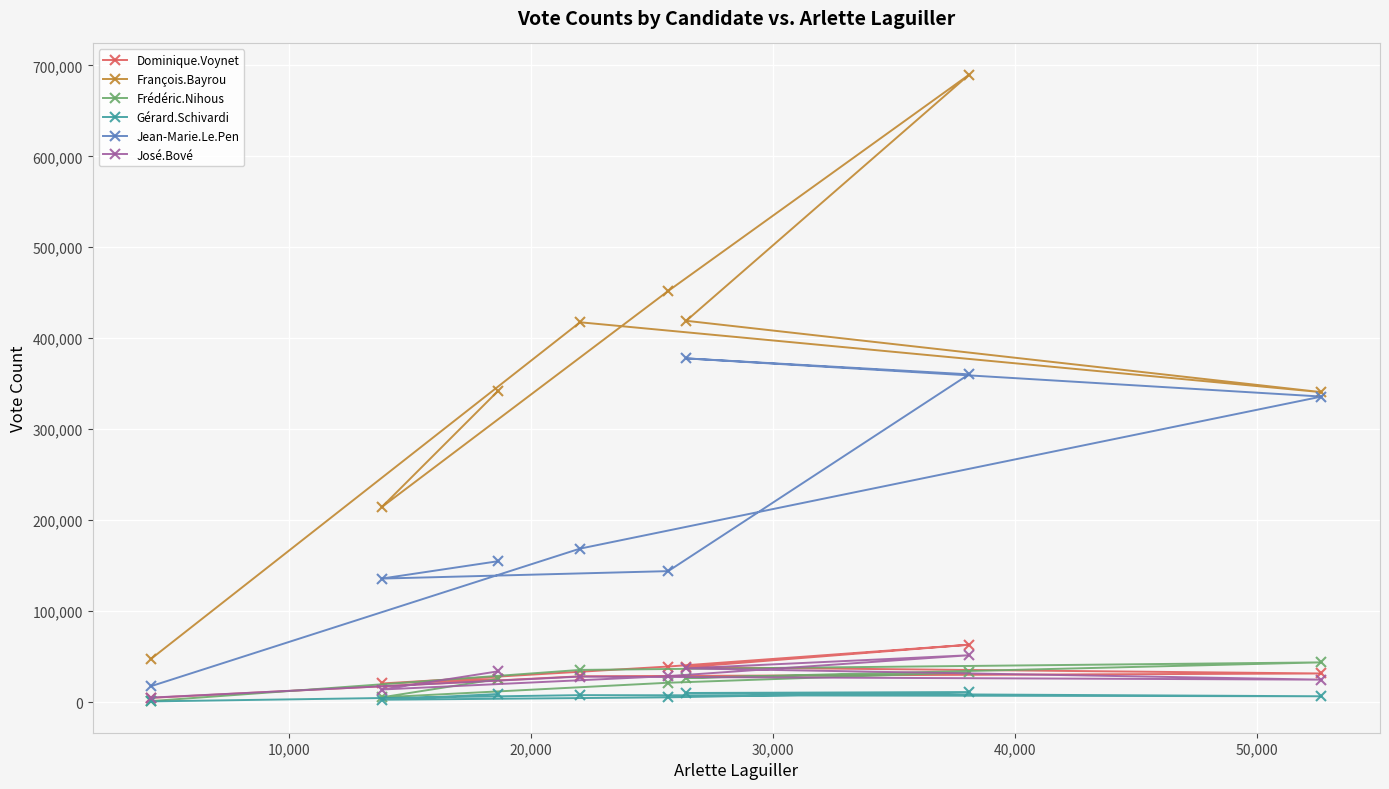

What is the sum of all Gérard.Schivardi values?

51958